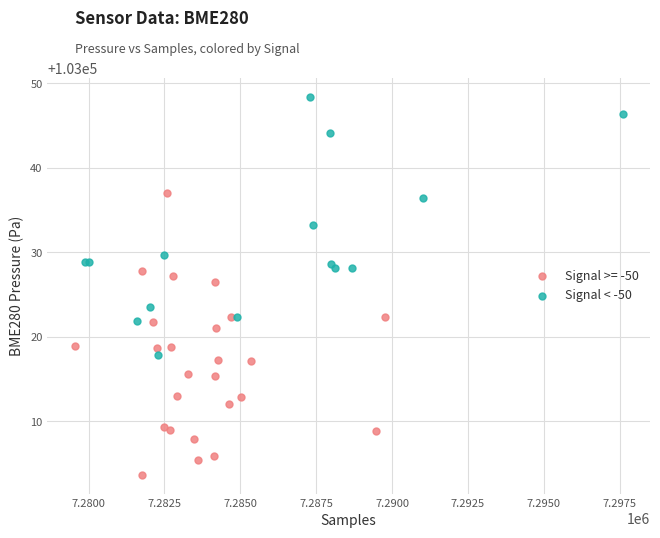

Which series contains the lowest Y value?

Signal >= -50